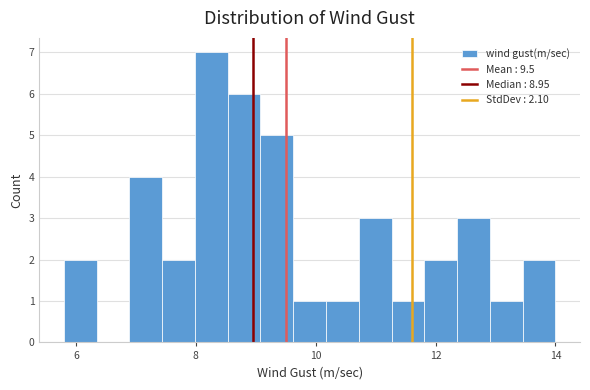

Read against the x-axis, roughly where is the centre of the tallest bar?

8.2